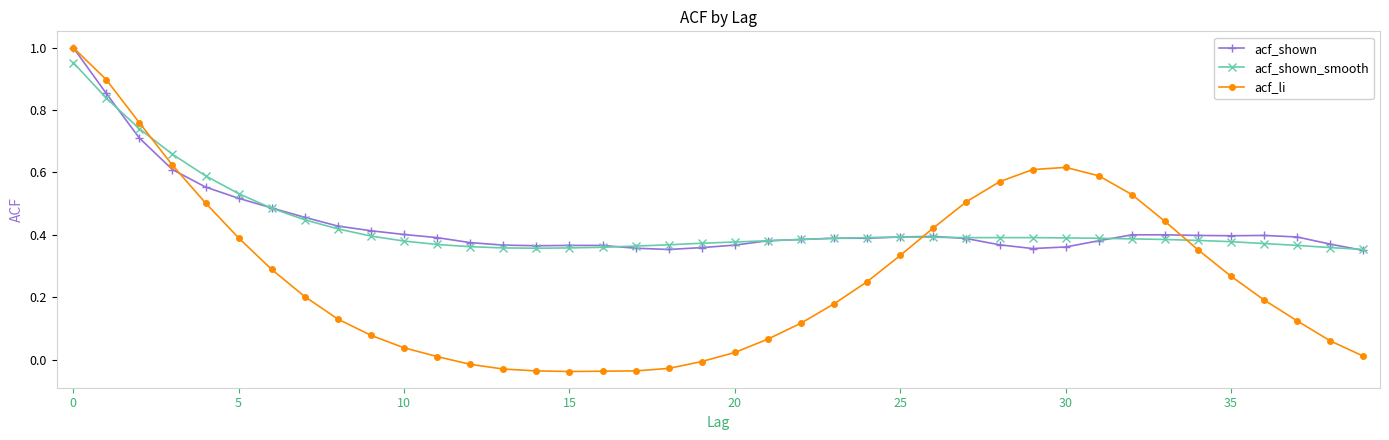

Which series has the widest spread of values?

acf_li